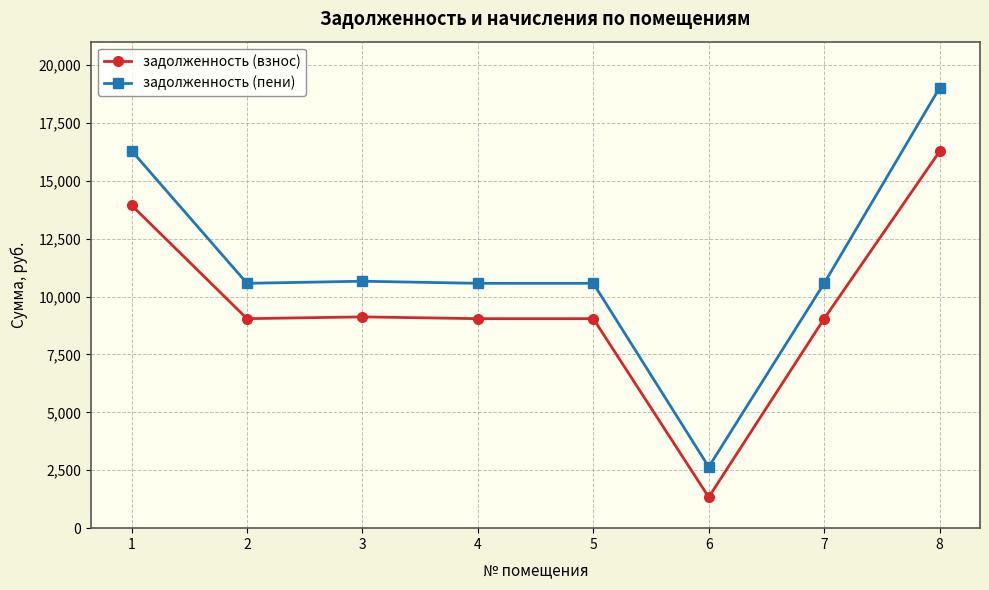

What is the value of the задолженность (пени) point at the 8th from the left?

19006.7